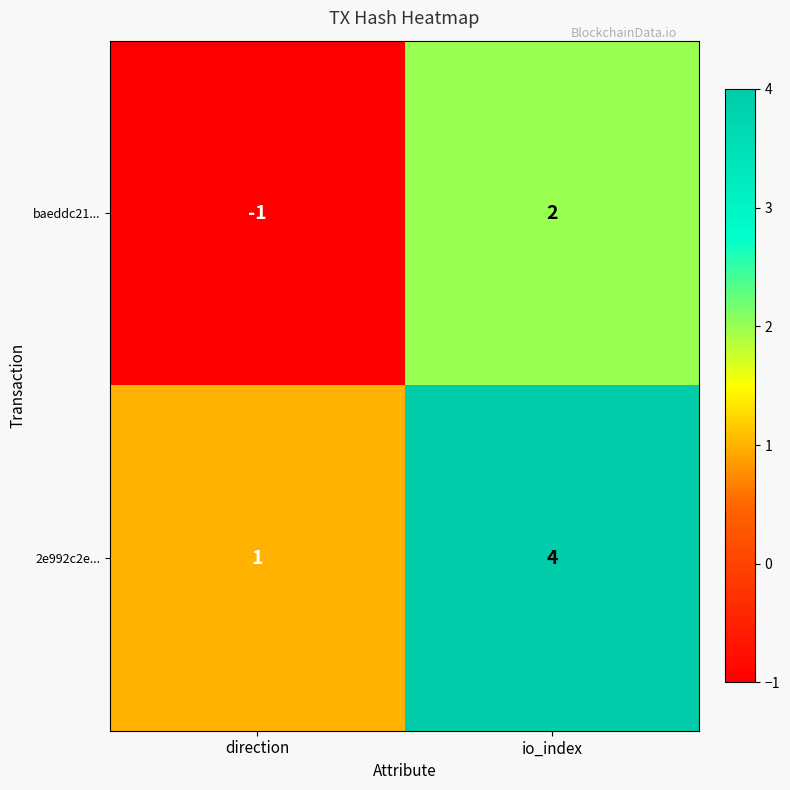

What is the maximum value shown in the chart?

4